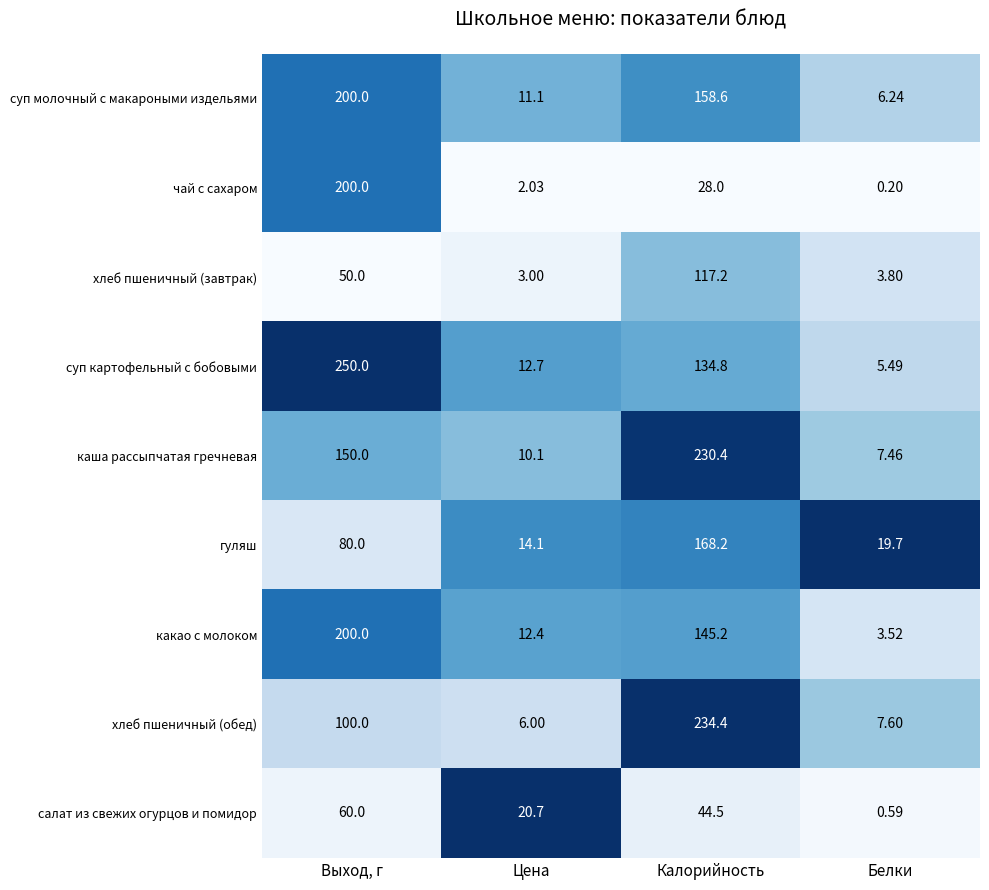

How many series are shown in this chart?

9